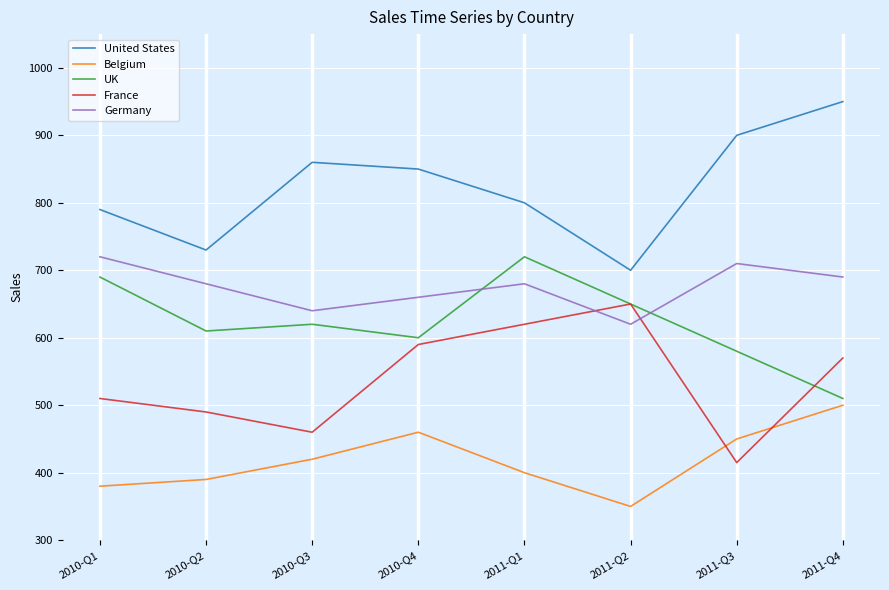

What position from the right is 2011-Q2?

3